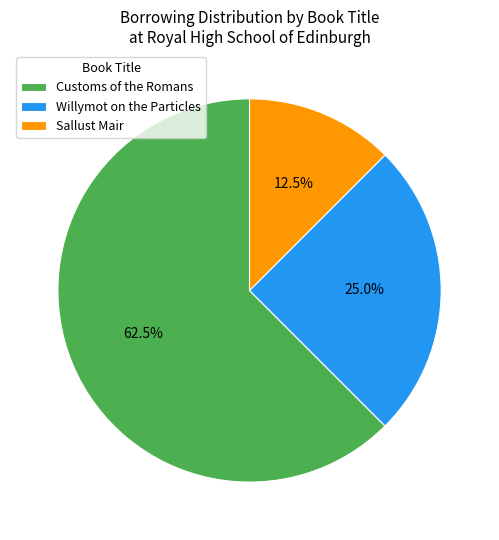

Is there any slice that represents more than half of the pie?

Yes